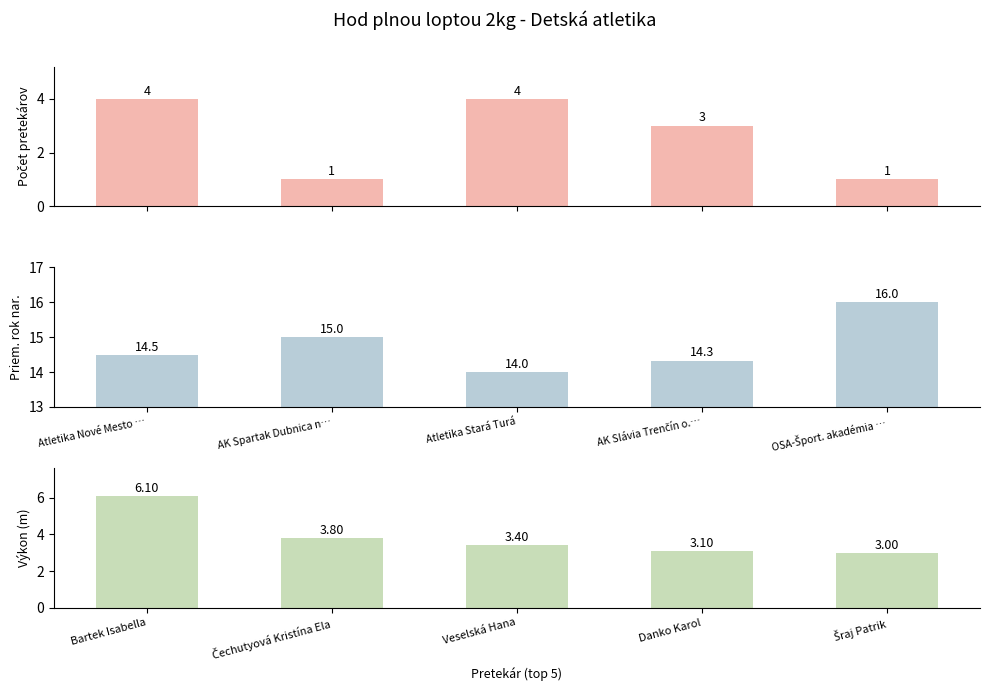

The value of Počet pretekárov at AK Slávia Trenčín o.… is 1.1. True or false?

False